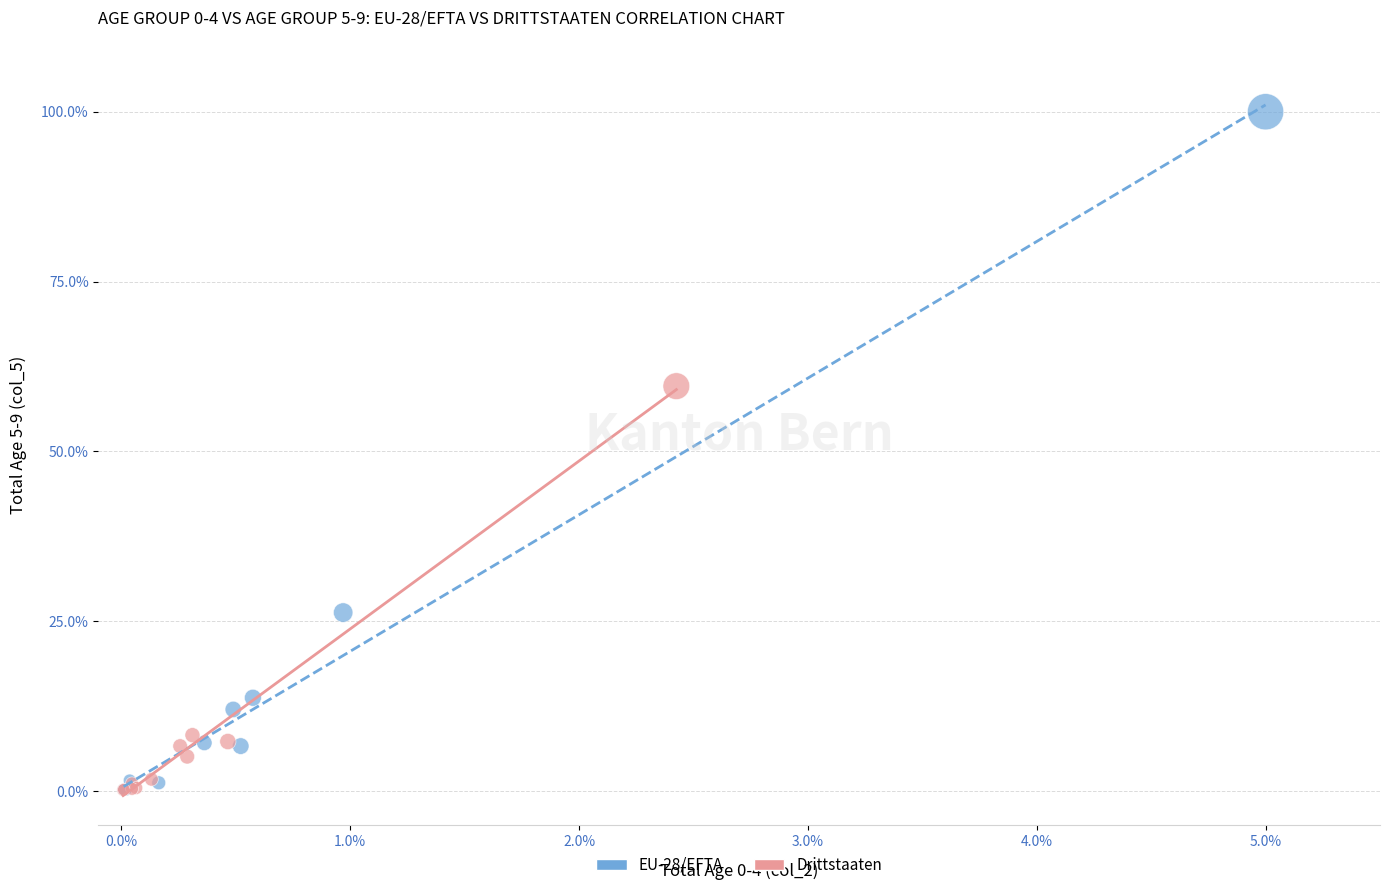

Which series has the largest Y range (max minus min)?

EU-28/EFTA